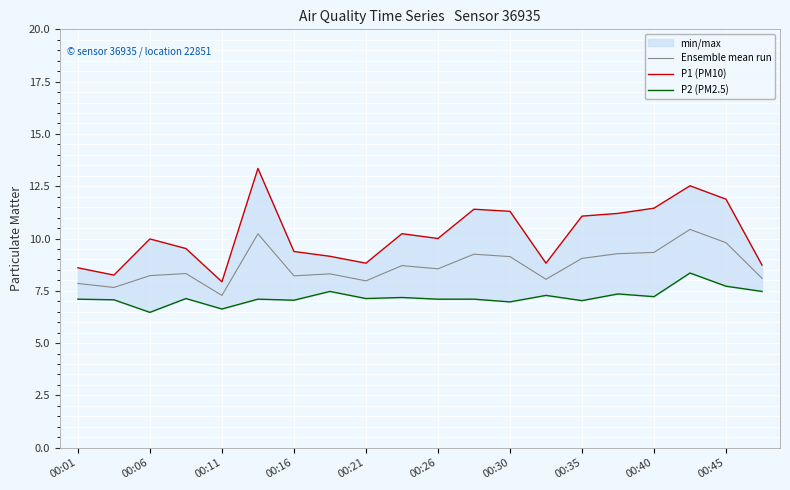

Is it true that P2 (PM2.5) equals 1.7 at 19?

False